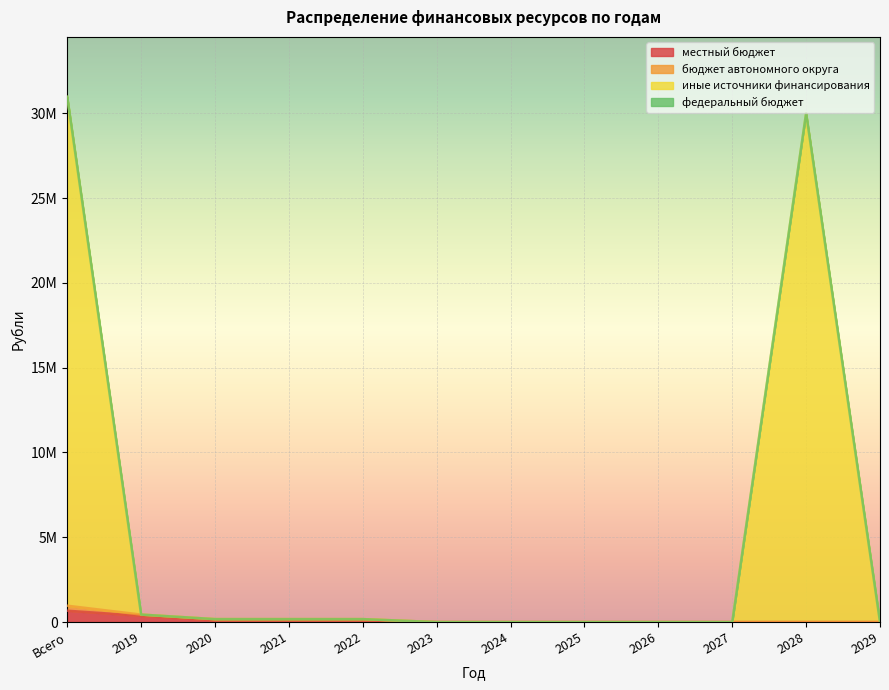

The value of местный бюджет at 2027 is 0.0. True or false?

True